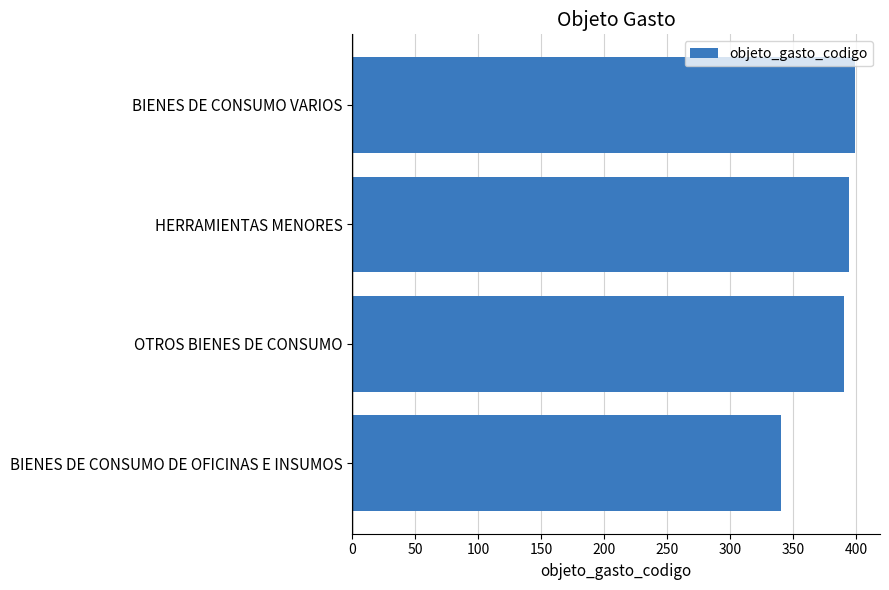

Does the chart contain any negative values?

No